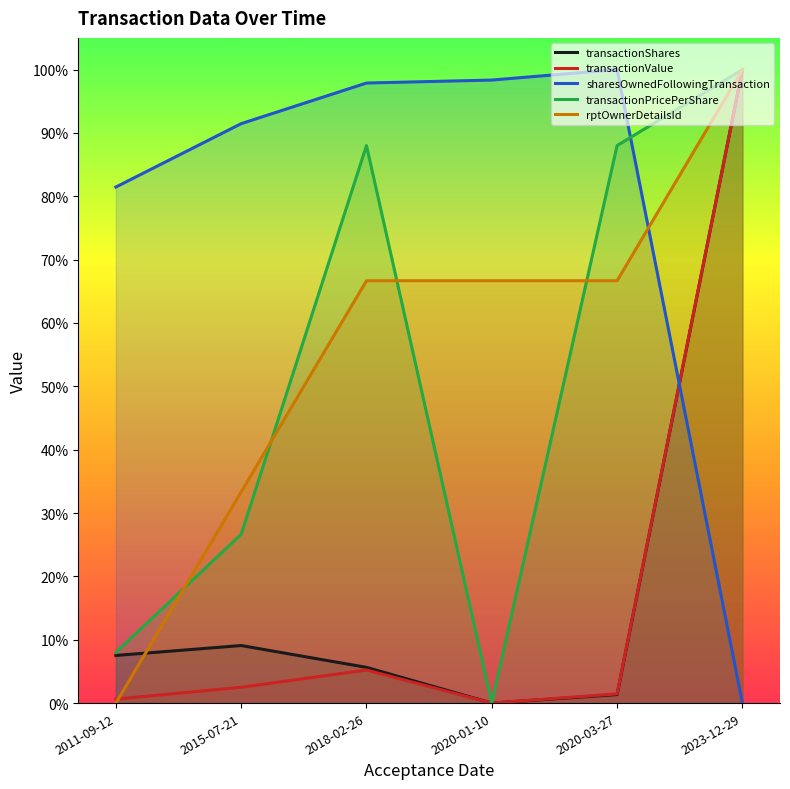

Which category has the lowest value in the transactionShares series?

2020-01-10